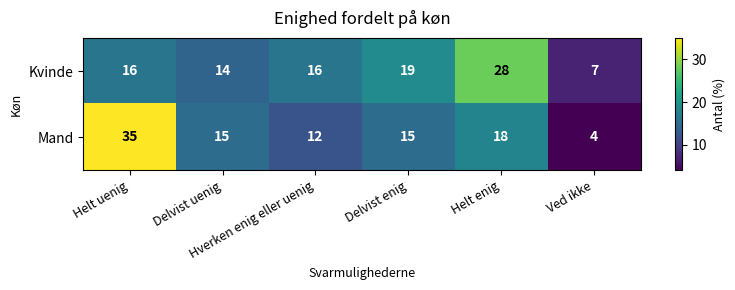

How many values in the Mand series are below 15?

2